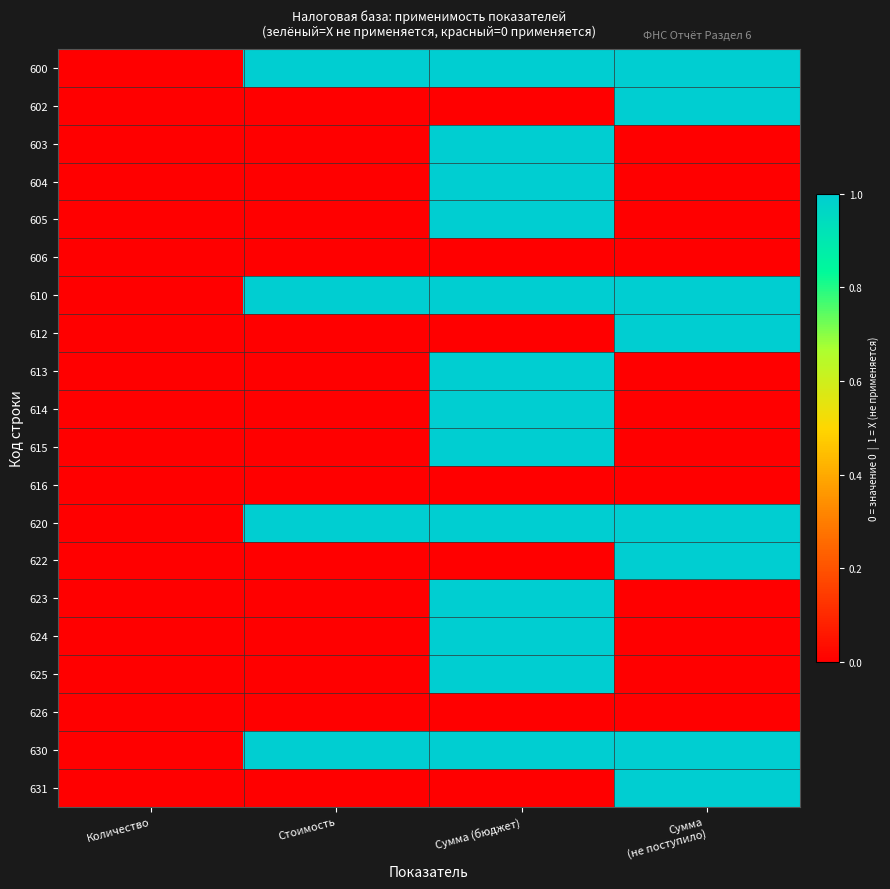

Reading left to right, what are all the values shown in this chart?

600: Количество=0	Стоимость=1	Сумма (бюджет)=1	Сумма
(не поступило)=1
602: Количество=0	Стоимость=0	Сумма (бюджет)=0	Сумма
(не поступило)=1
603: Количество=0	Стоимость=0	Сумма (бюджет)=1	Сумма
(не поступило)=0
604: Количество=0	Стоимость=0	Сумма (бюджет)=1	Сумма
(не поступило)=0
605: Количество=0	Стоимость=0	Сумма (бюджет)=1	Сумма
(не поступило)=0
606: Количество=0	Стоимость=0	Сумма (бюджет)=0	Сумма
(не поступило)=0
610: Количество=0	Стоимость=1	Сумма (бюджет)=1	Сумма
(не поступило)=1
612: Количество=0	Стоимость=0	Сумма (бюджет)=0	Сумма
(не поступило)=1
613: Количество=0	Стоимость=0	Сумма (бюджет)=1	Сумма
(не поступило)=0
614: Количество=0	Стоимость=0	Сумма (бюджет)=1	Сумма
(не поступило)=0
615: Количество=0	Стоимость=0	Сумма (бюджет)=1	Сумма
(не поступило)=0
616: Количество=0	Стоимость=0	Сумма (бюджет)=0	Сумма
(не поступило)=0
620: Количество=0	Стоимость=1	Сумма (бюджет)=1	Сумма
(не поступило)=1
622: Количество=0	Стоимость=0	Сумма (бюджет)=0	Сумма
(не поступило)=1
623: Количество=0	Стоимость=0	Сумма (бюджет)=1	Сумма
(не поступило)=0
624: Количество=0	Стоимость=0	Сумма (бюджет)=1	Сумма
(не поступило)=0
625: Количество=0	Стоимость=0	Сумма (бюджет)=1	Сумма
(не поступило)=0
626: Количество=0	Стоимость=0	Сумма (бюджет)=0	Сумма
(не поступило)=0
630: Количество=0	Стоимость=1	Сумма (бюджет)=1	Сумма
(не поступило)=1
631: Количество=0	Стоимость=0	Сумма (бюджет)=0	Сумма
(не поступило)=1